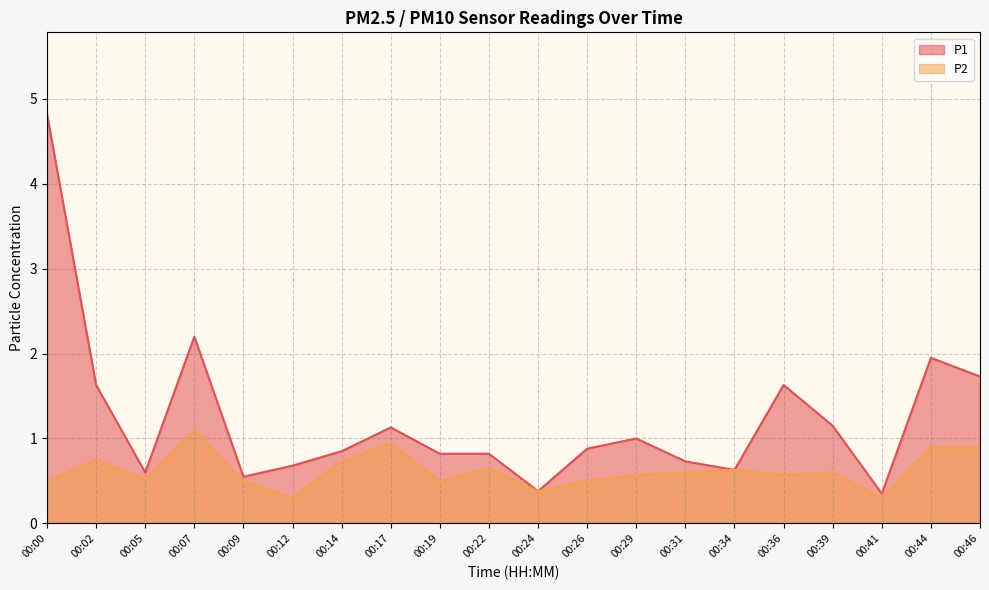

At which label does P1 reach its peak?

00:00